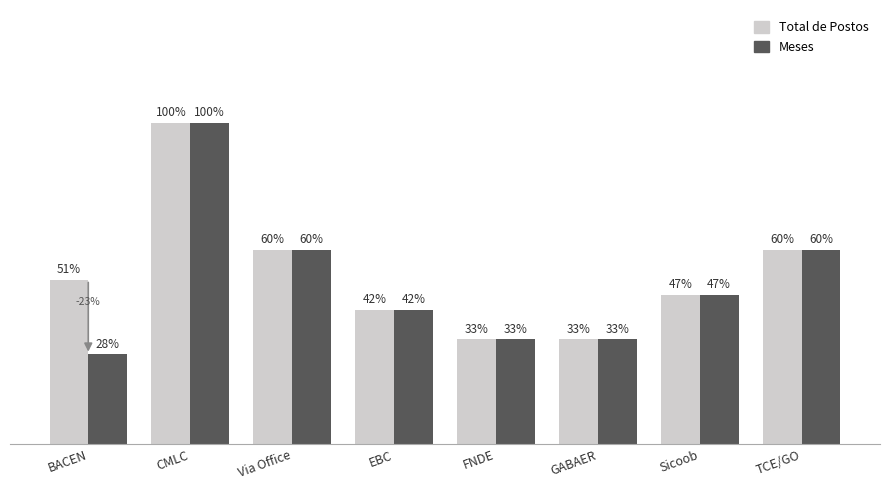

Which series has the largest total across all categories?

Total de Postos